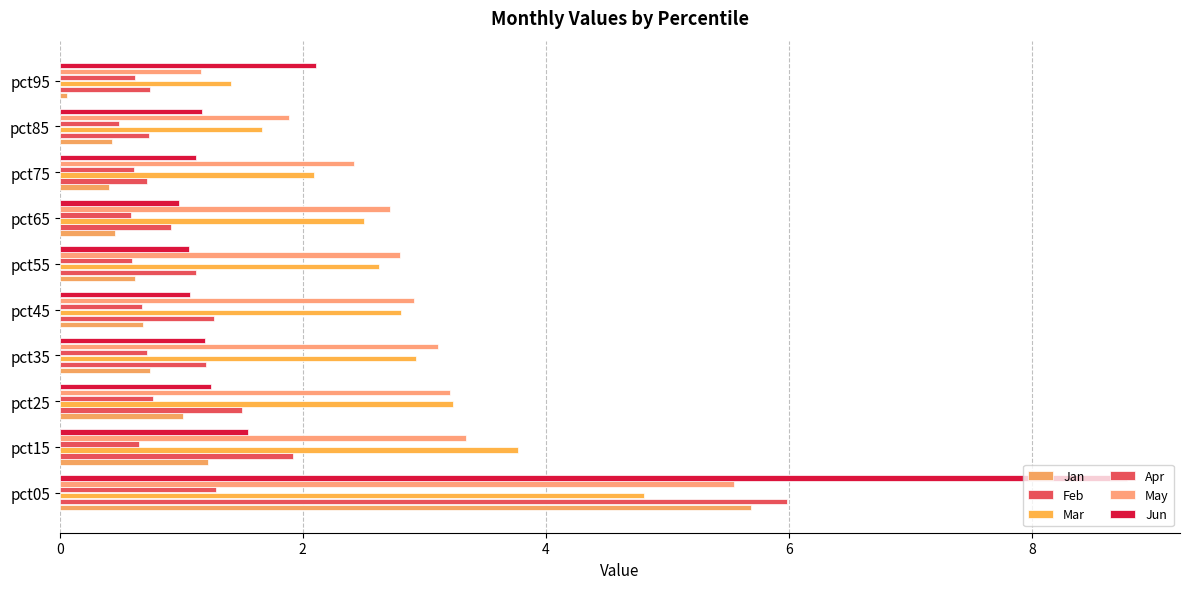

Count the number of categories in the chart.

10